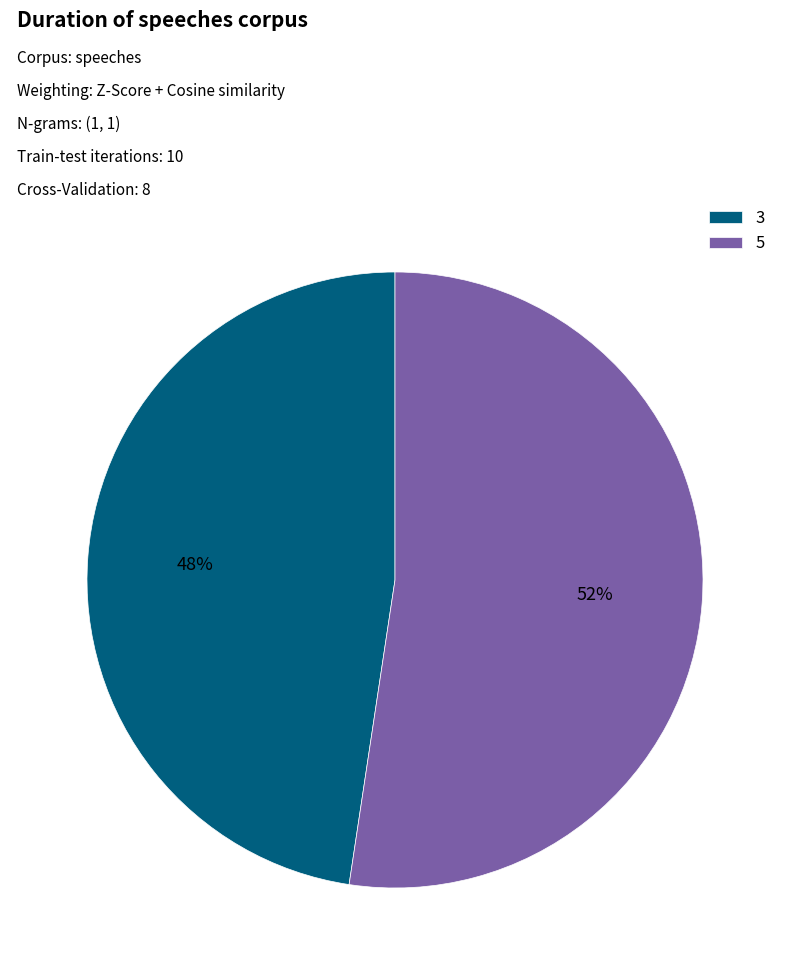

Is there any slice that represents more than half of the pie?

Yes